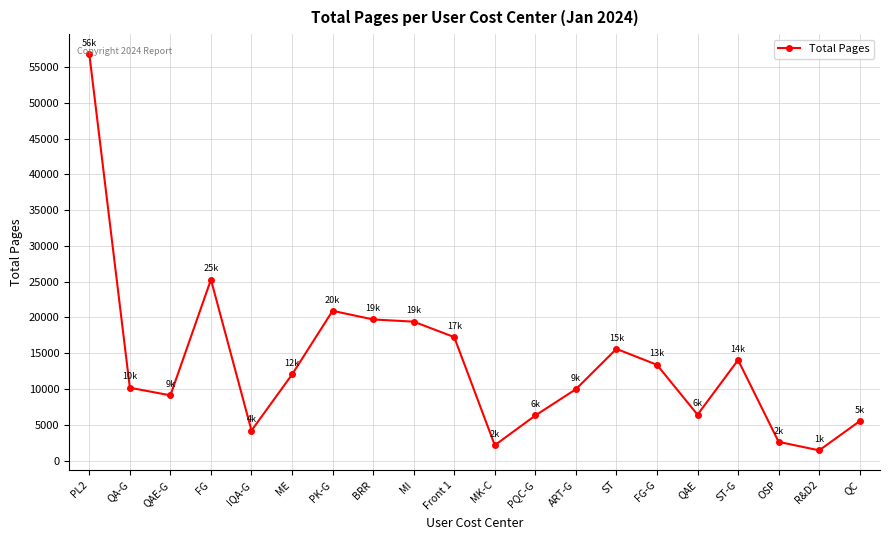

Count the number of categories in the chart.

20